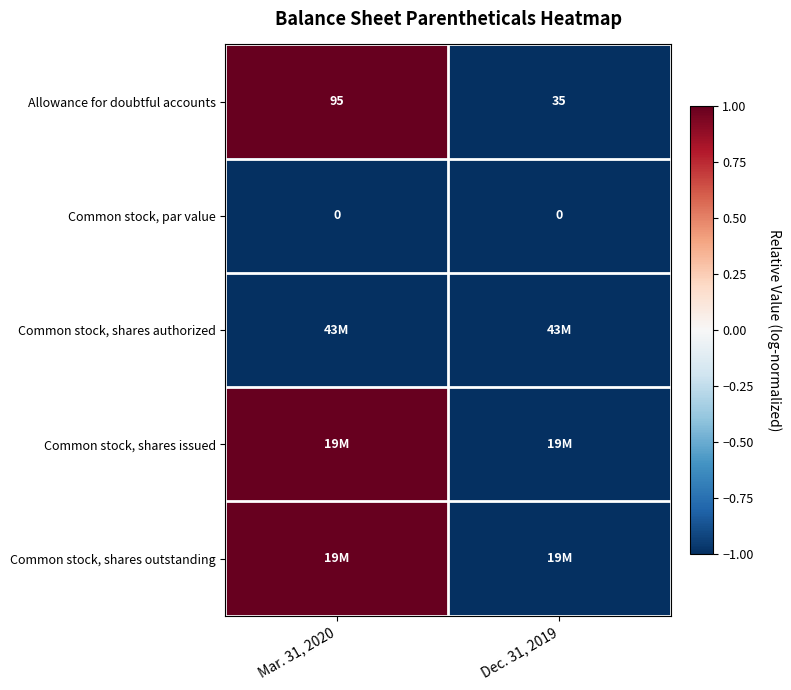

Which category has the lowest value in the Allowance for doubtful accounts series?

Dec. 31, 2019